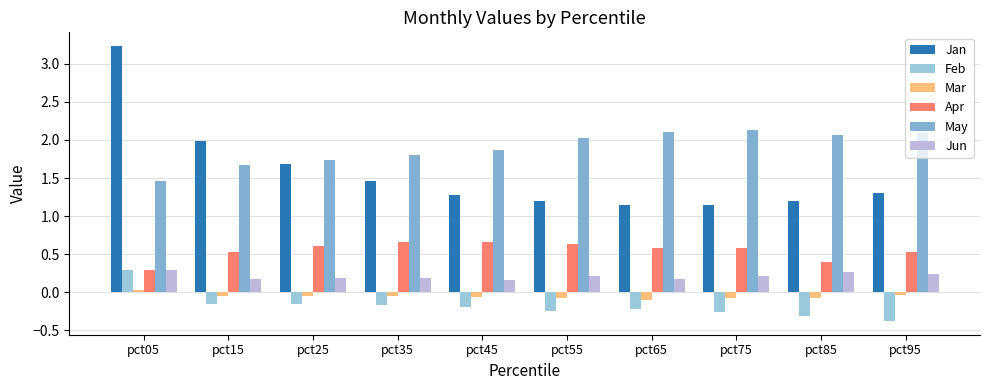

Which category has the highest value across all series?

pct05